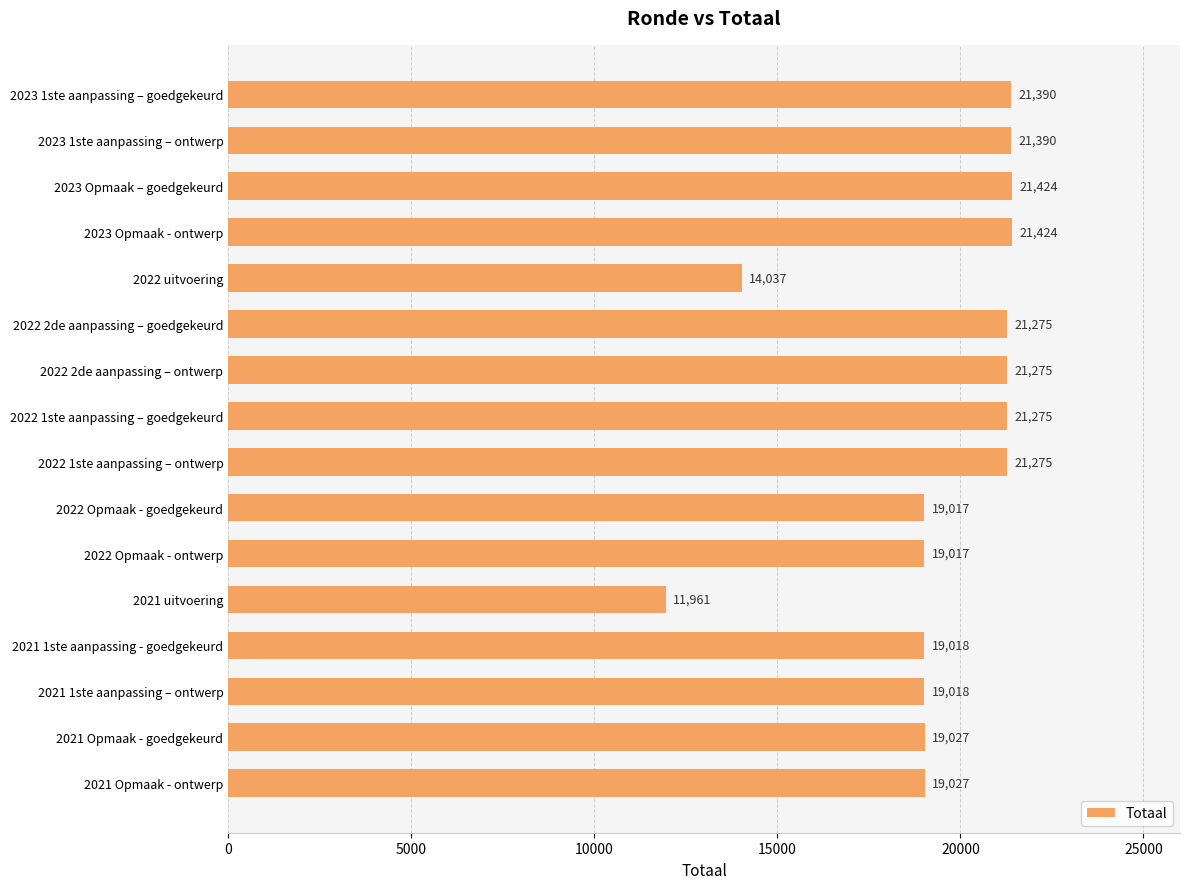

What is the greatest value displayed?

21424